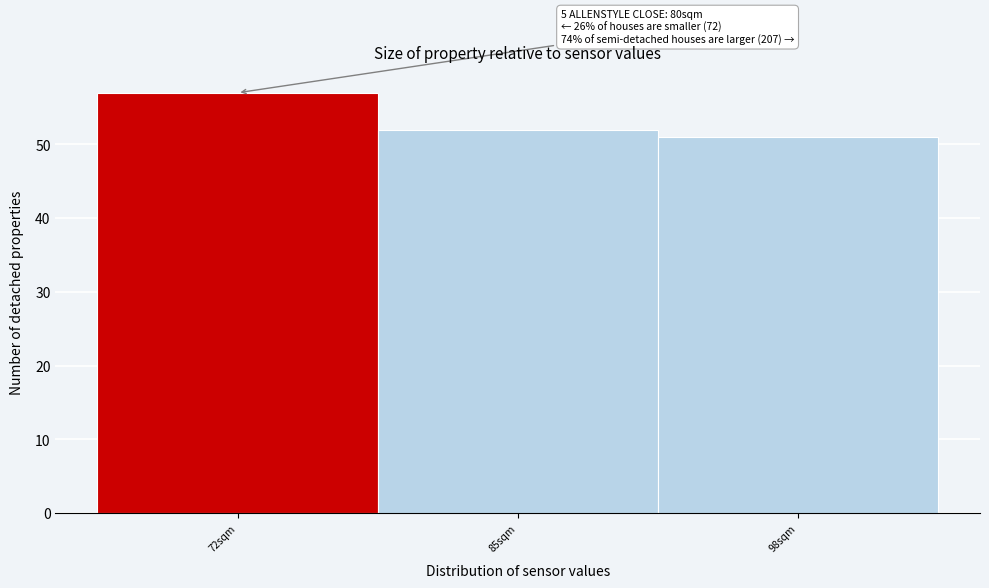

Reading left to right, list all the values displayed in this chart.

57	52	51